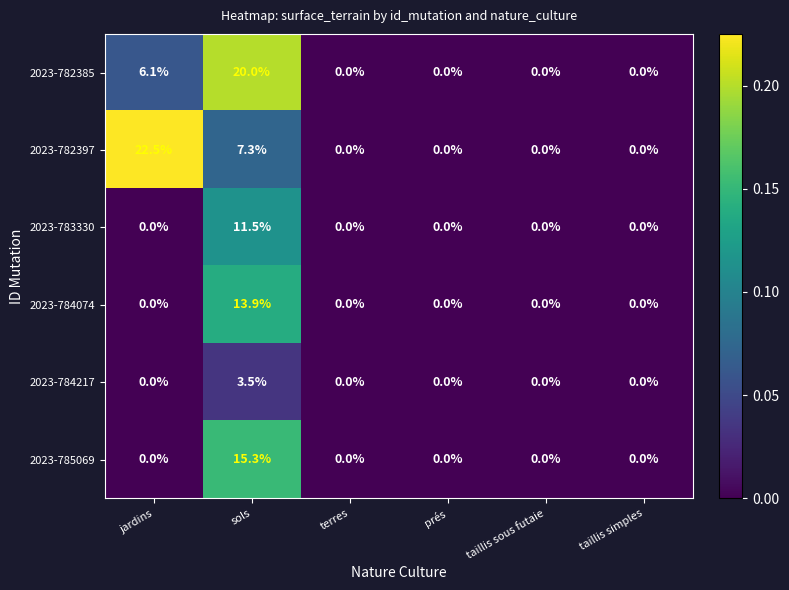

True or false: 2023-784074 has a value of 0.0 at taillis simples.

True